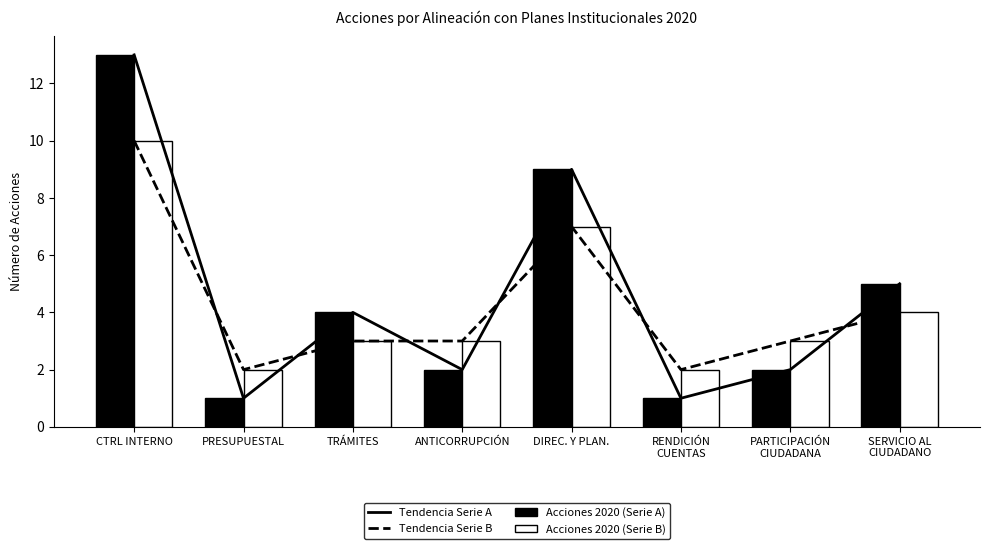

At how many categories does at least one series exceed 11?

1